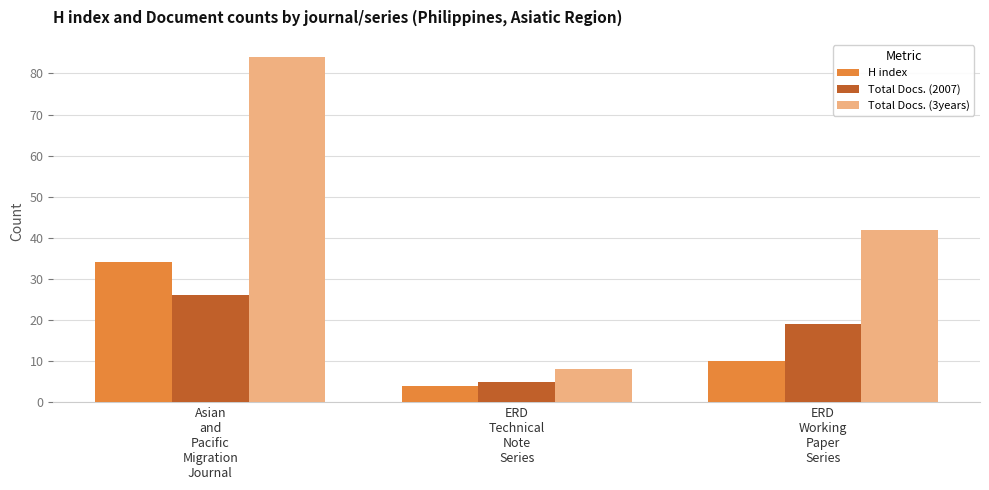

What is the approximate value of H index at ERD
Technical
Note
Series, to the nearest 5?

5